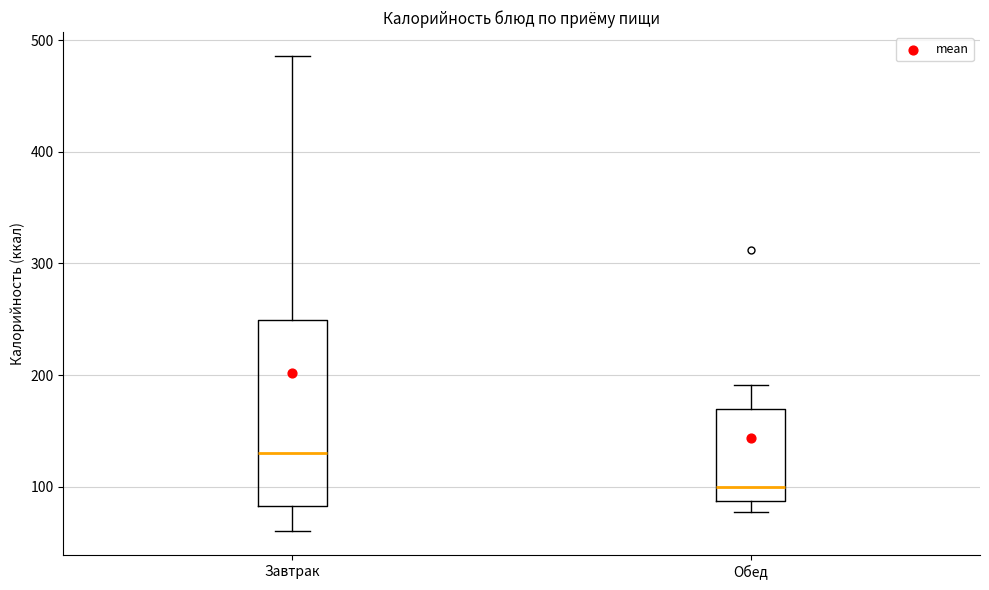

Which box is the tallest, from its lower edge to its upper edge?

Завтрак